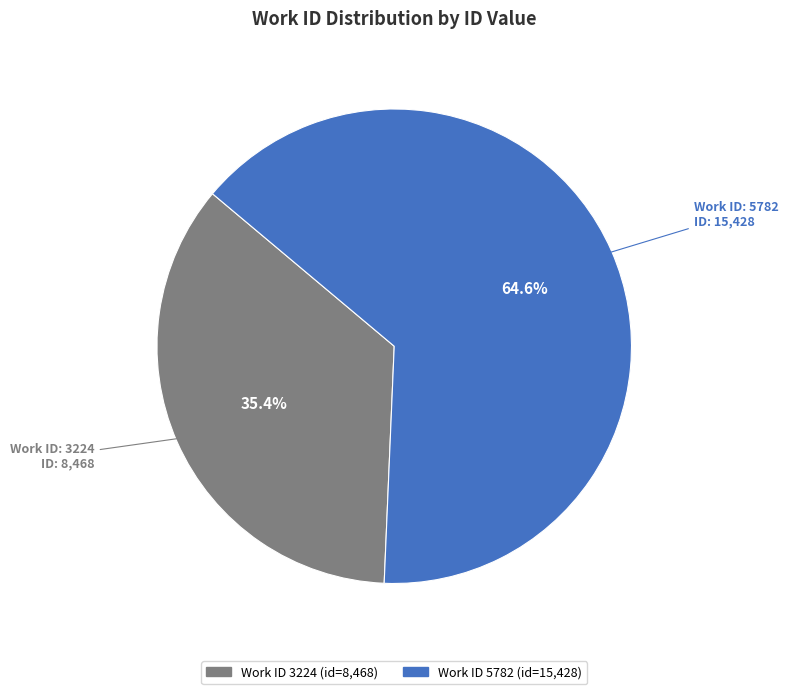

Is there any slice that represents more than half of the pie?

Yes